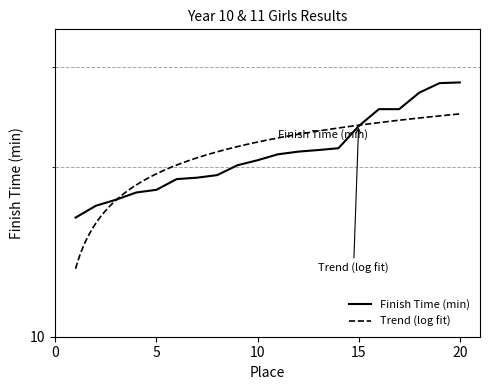

Is this an area chart (filled region under the line)?

No